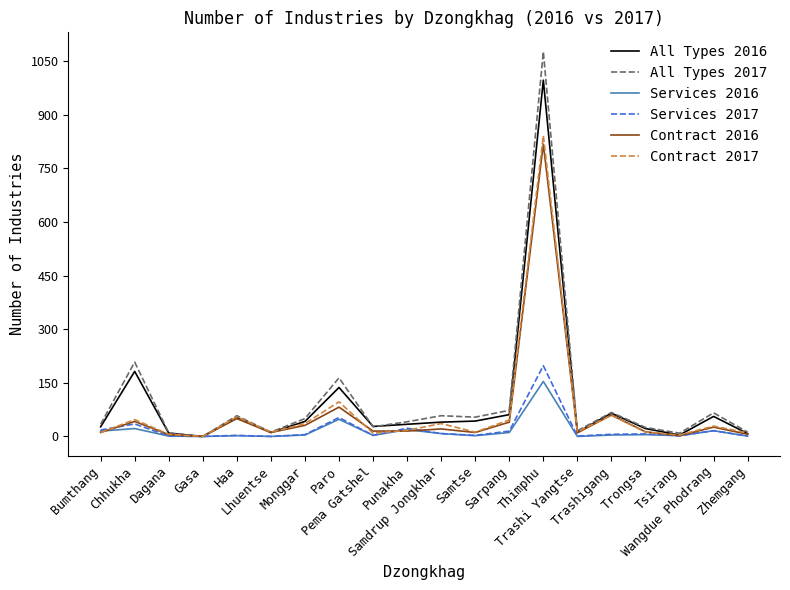

What is the greatest value displayed?

1077